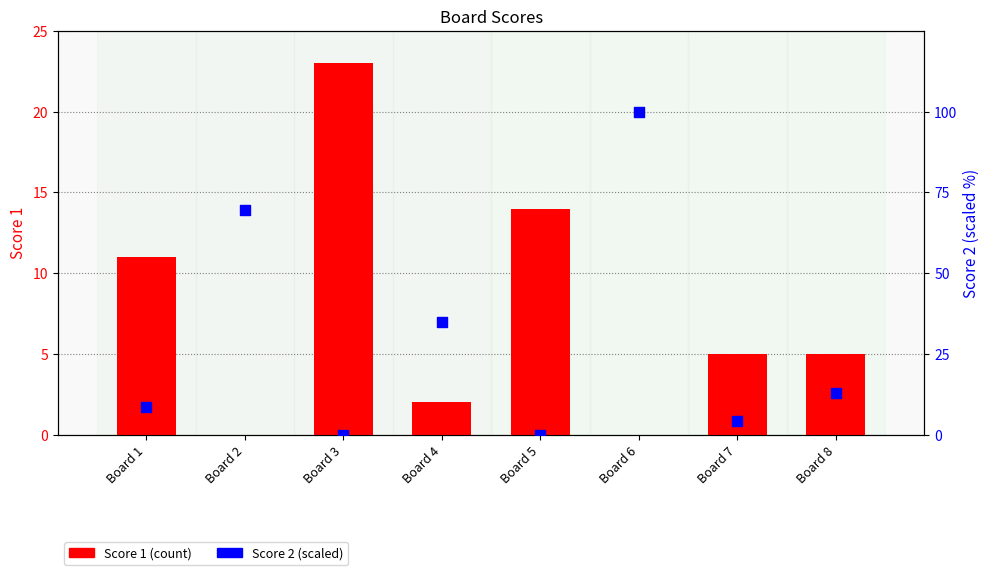

What are all the series names shown in the legend?

Score 1, Score 2